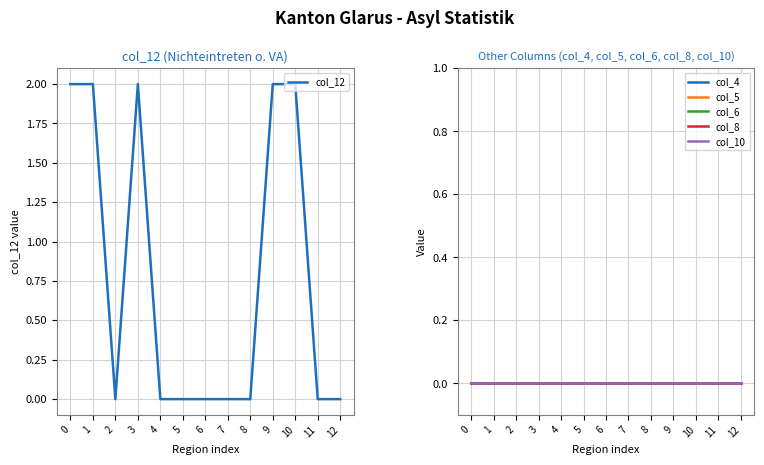

How many series are shown in this chart?

6